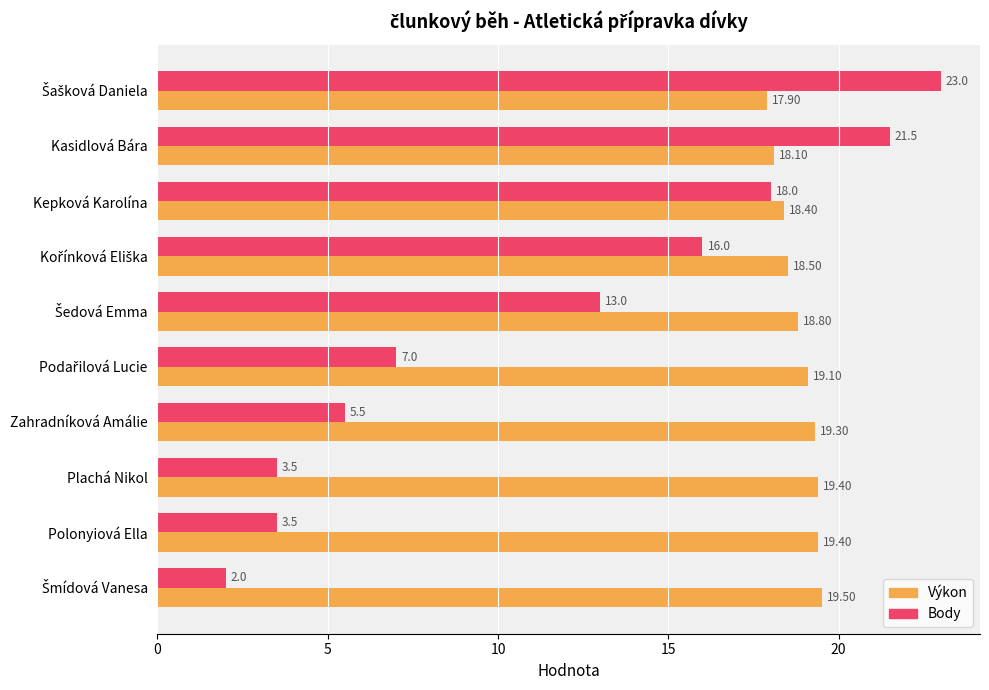

What is the spread (max minus min) of values at Zahradníková Amálie?

13.8